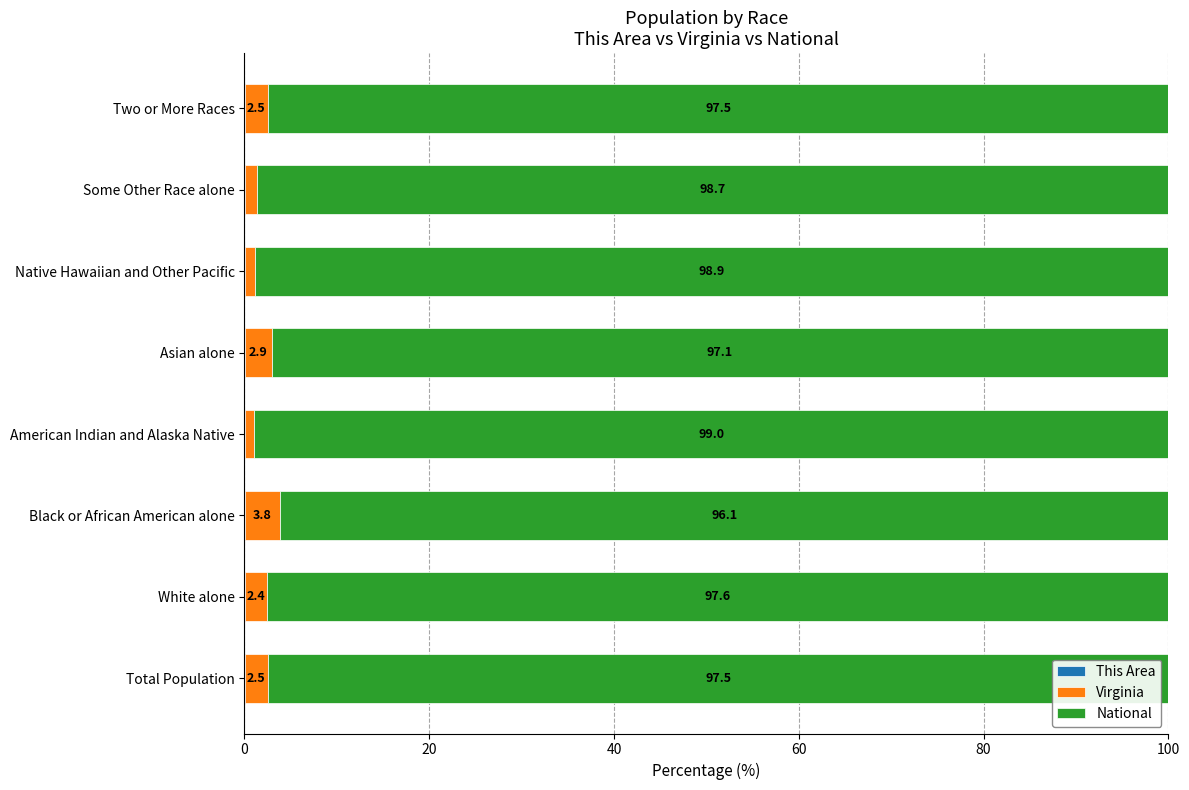

What is the total value across all series at Two or More Races?

100.0